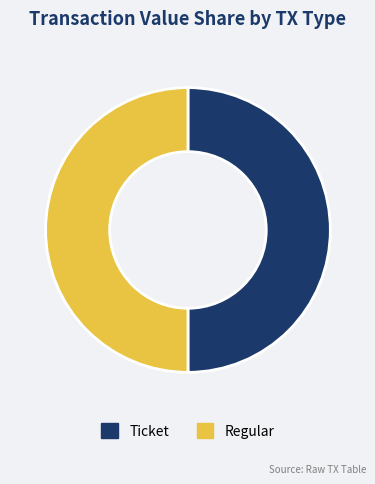

Do Ticket and Regular together represent more than half of the pie?

Yes